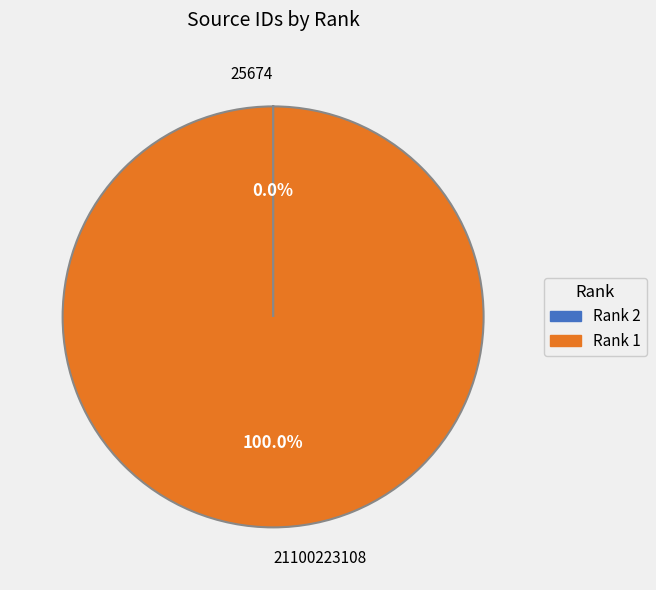

Which category has the biggest portion of the pie?

Rank 1